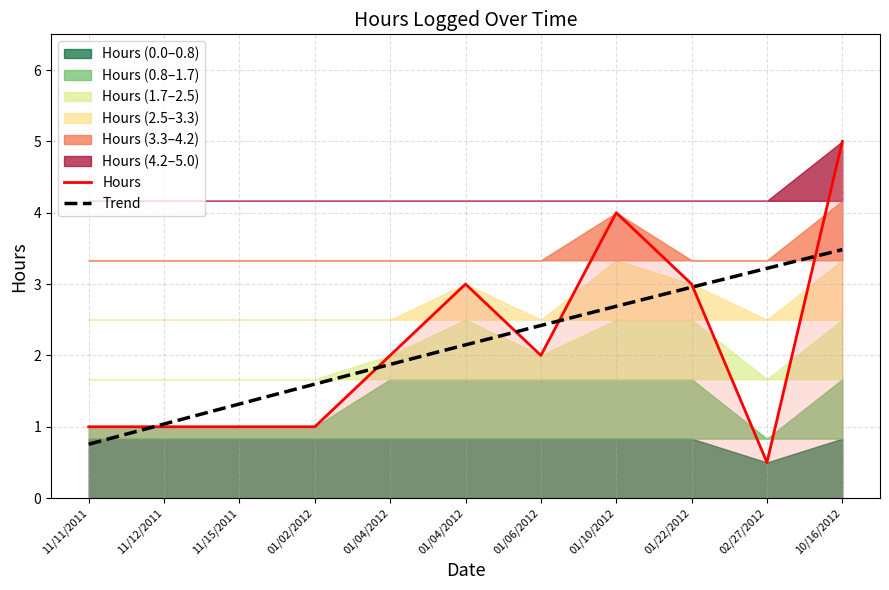

List the labels in order of value, largest first.

10/16/2012, 01/10/2012, 01/22/2012, 01/04/2012, 01/06/2012, 01/04/2012, 01/02/2012, 11/15/2011, 11/12/2011, 11/11/2011, 02/27/2012